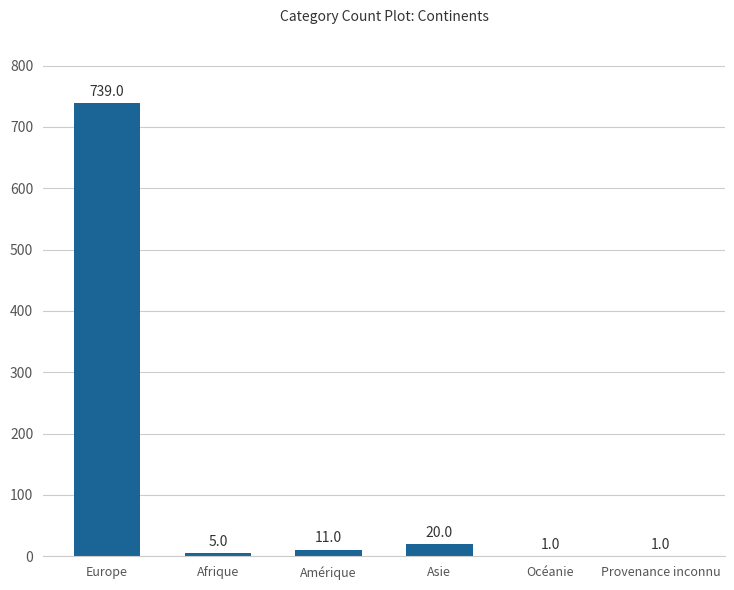

What is the average value?

130